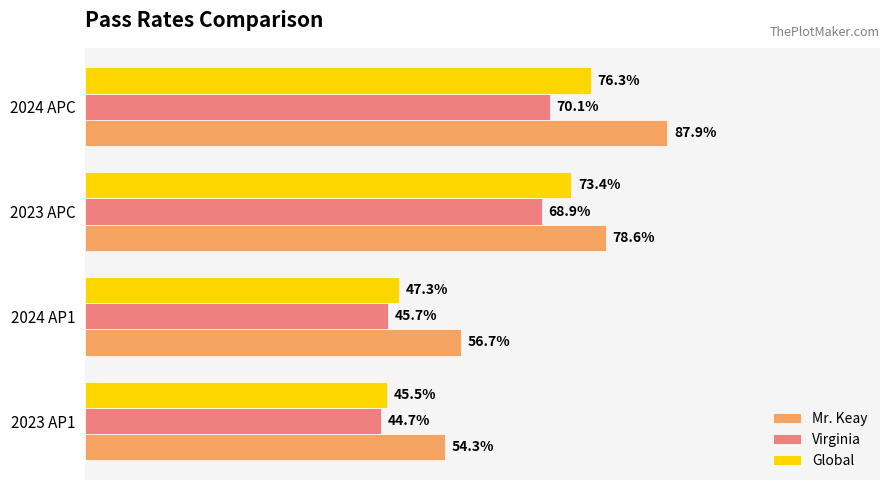

Which series has the largest range (max minus min)?

Mr. Keay